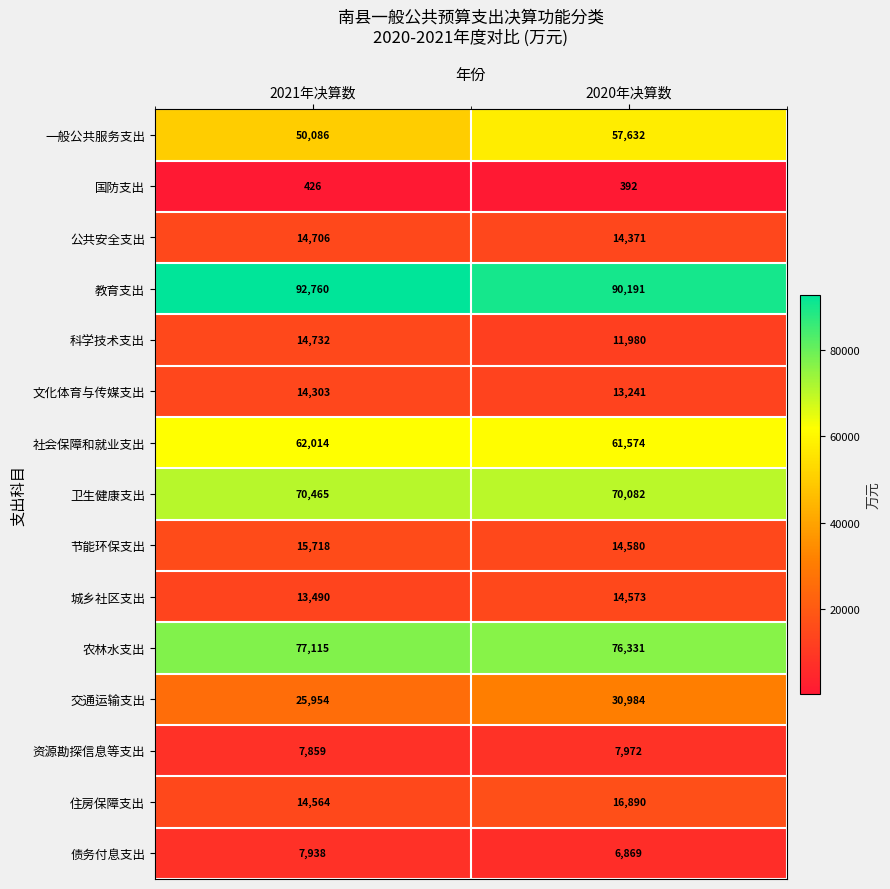

At which category does the chart reach its minimum across all series?

2020年决算数